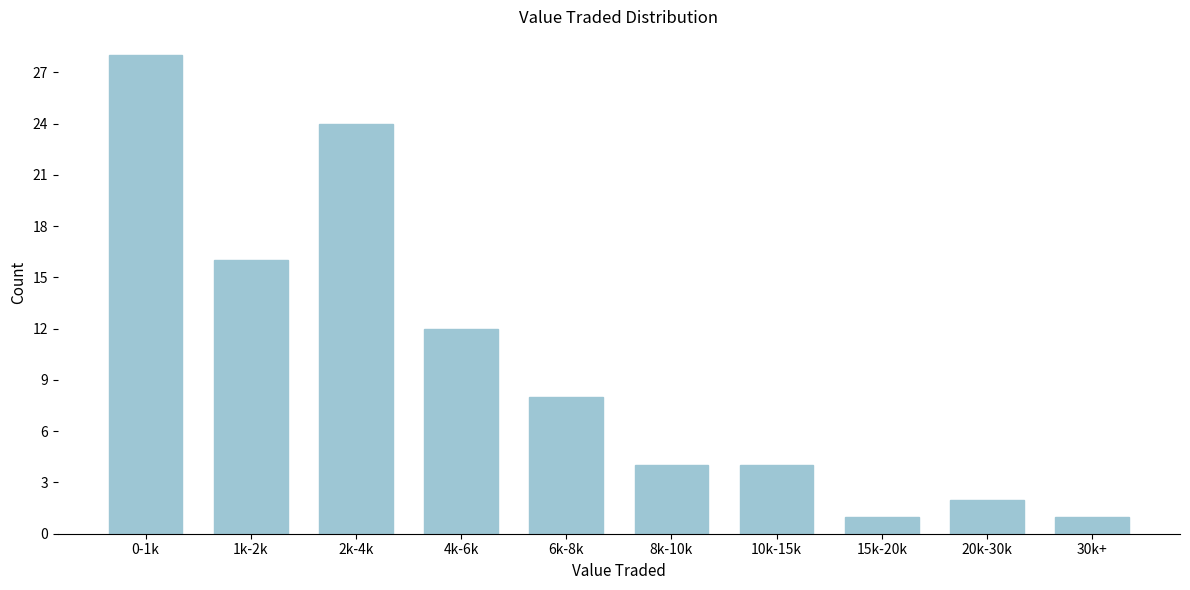

Reading left to right, transcribe all the data shown in this chart.

28	16	24	12	8	4	4	1	2	1